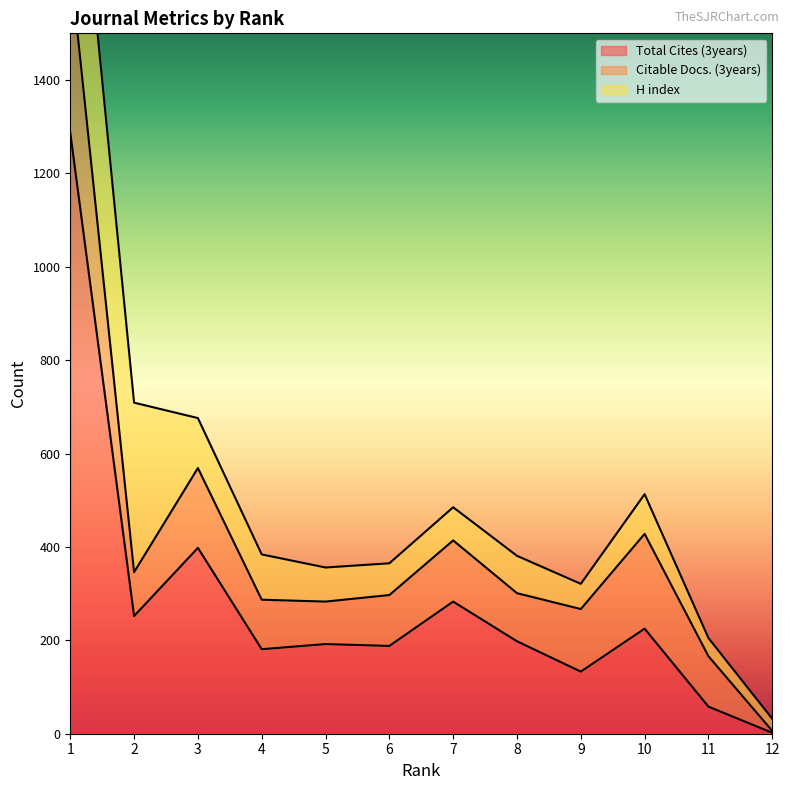

List the series in order of their peak value, lowest first.

Citable Docs. (3years), H index, Total Cites (3years)